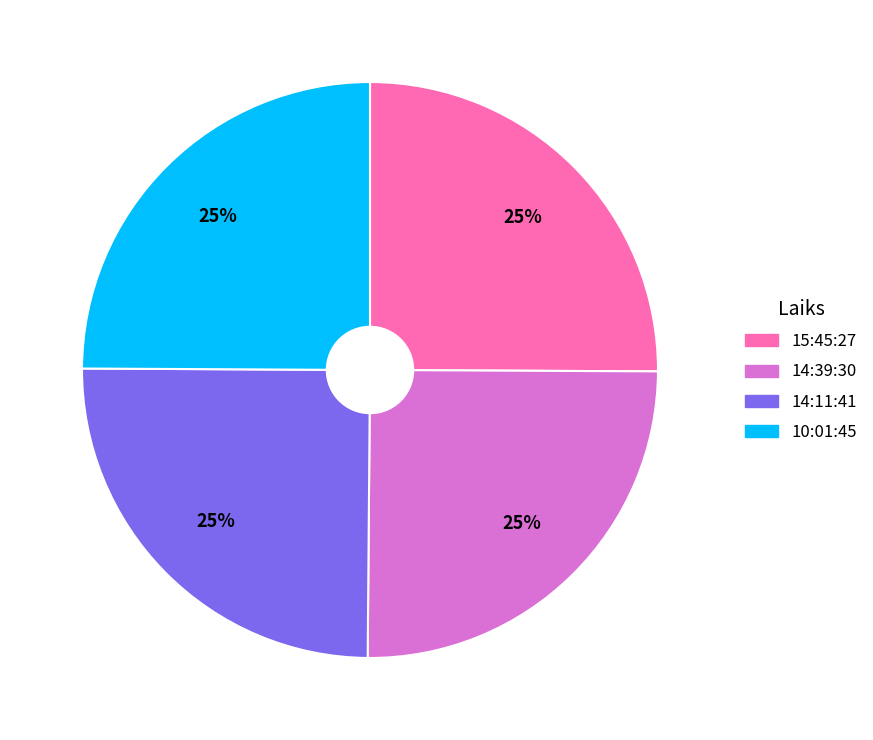

To the nearest percent, what percentage of the pie is 14:11:41?

25%